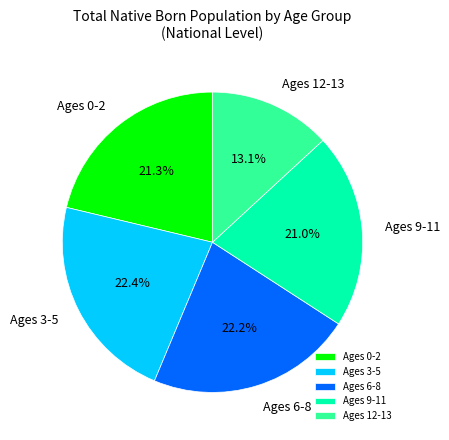

What is the smallest slice in the pie chart?

Ages 12-13